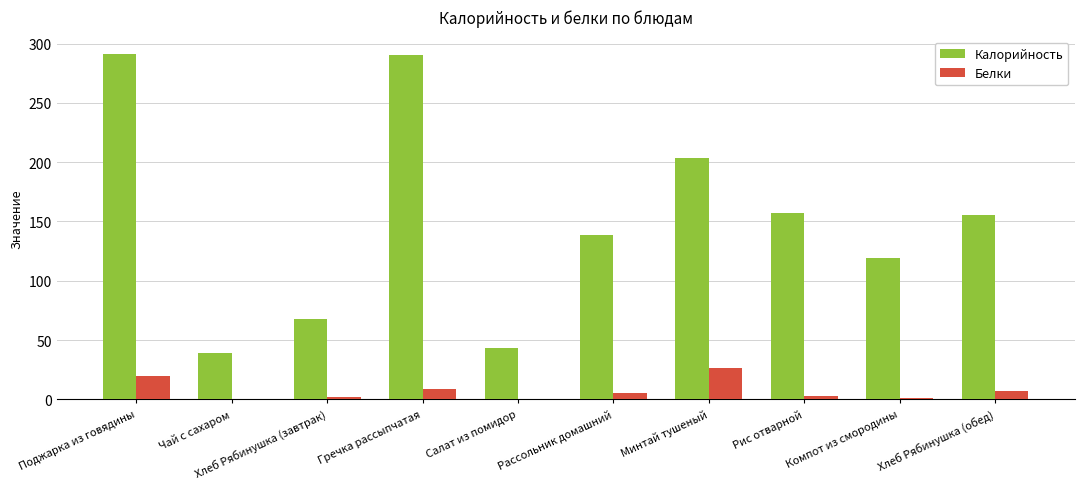

What is the maximum value shown in the chart?

291.3